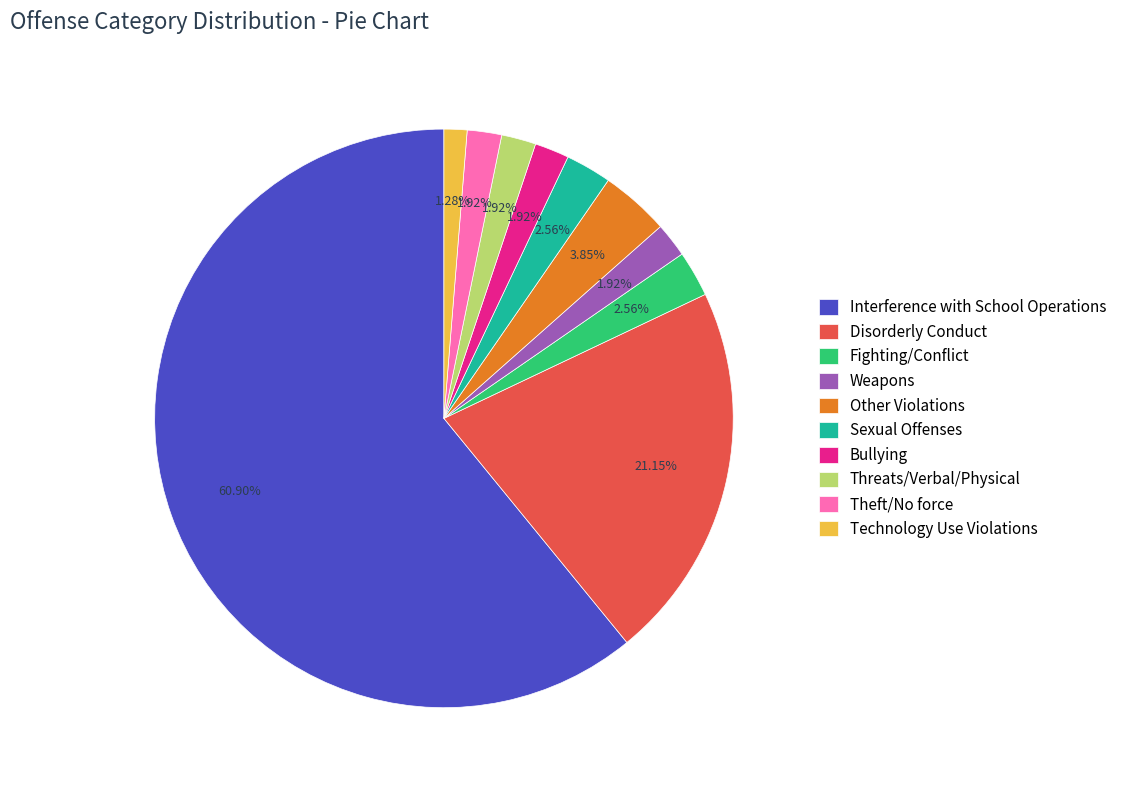

What is the majority slice?

Interference with School Operations